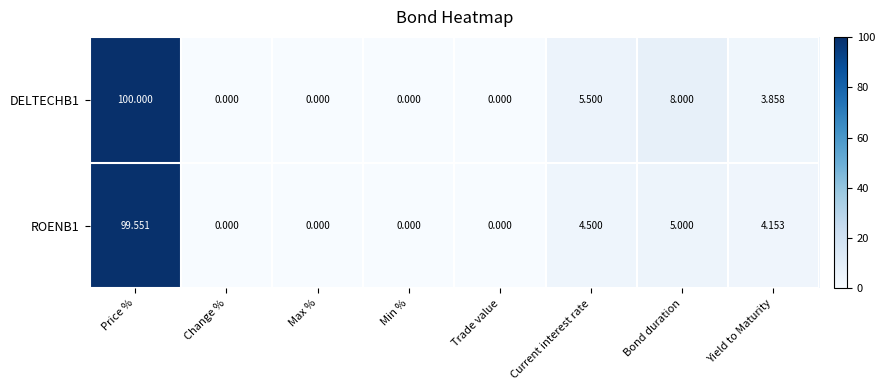

Is the value of DELTECHB1 at Current interest rate greater than the value of ROENB1 at Trade value?

Yes